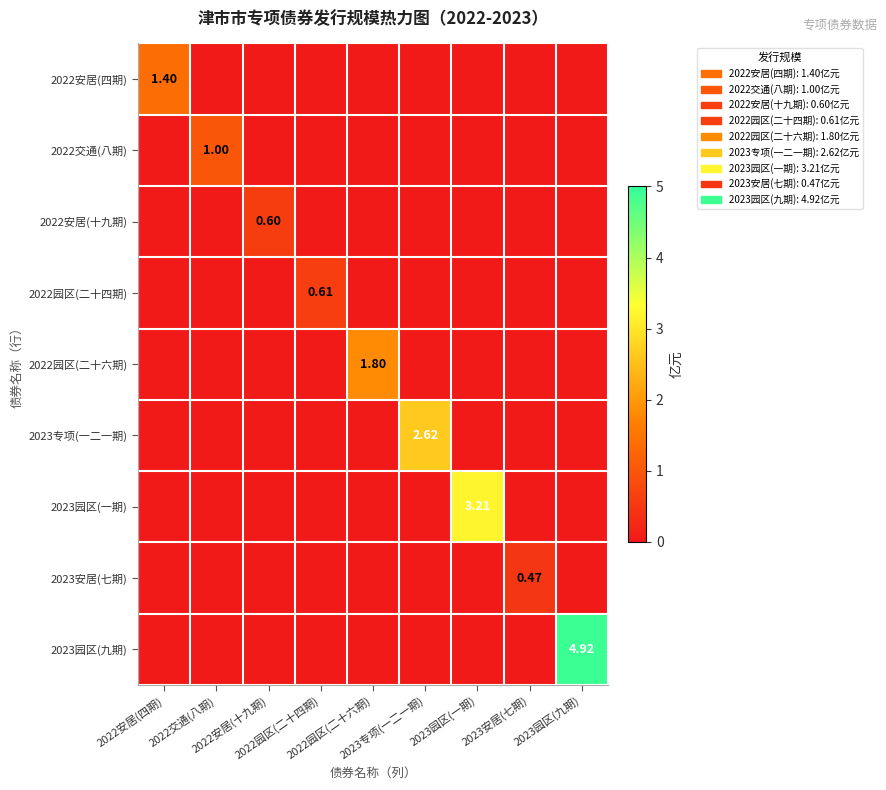

What is the total value across all series at 2022园区(二十六期)?

1.8